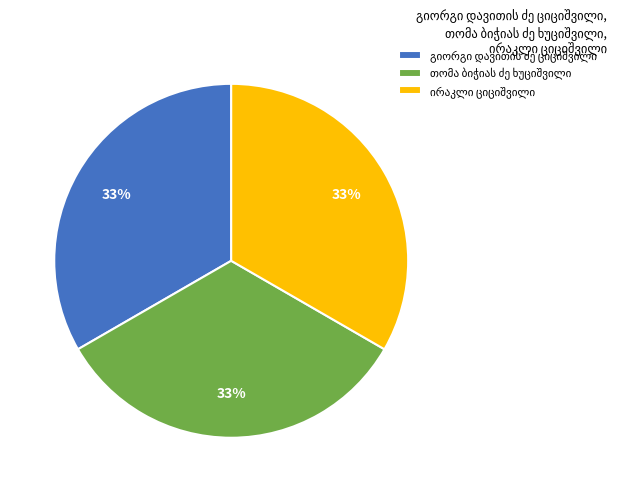

Is there a majority slice in this chart?

No